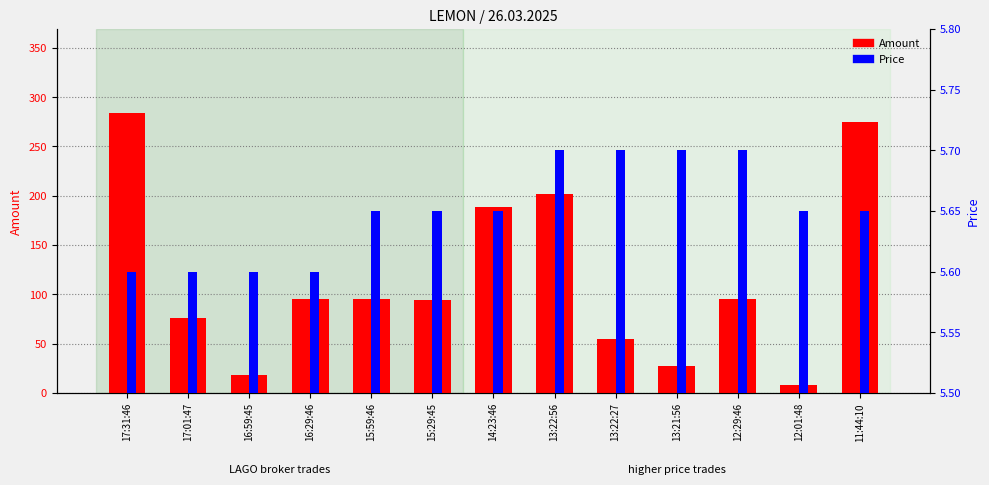

Rank the categories by Amount value from lowest to highest.

12:01:48, 16:59:45, 13:21:56, 13:22:27, 17:01:47, 15:29:45, 16:29:46, 15:59:46, 12:29:46, 14:23:46, 13:22:56, 11:44:10, 17:31:46